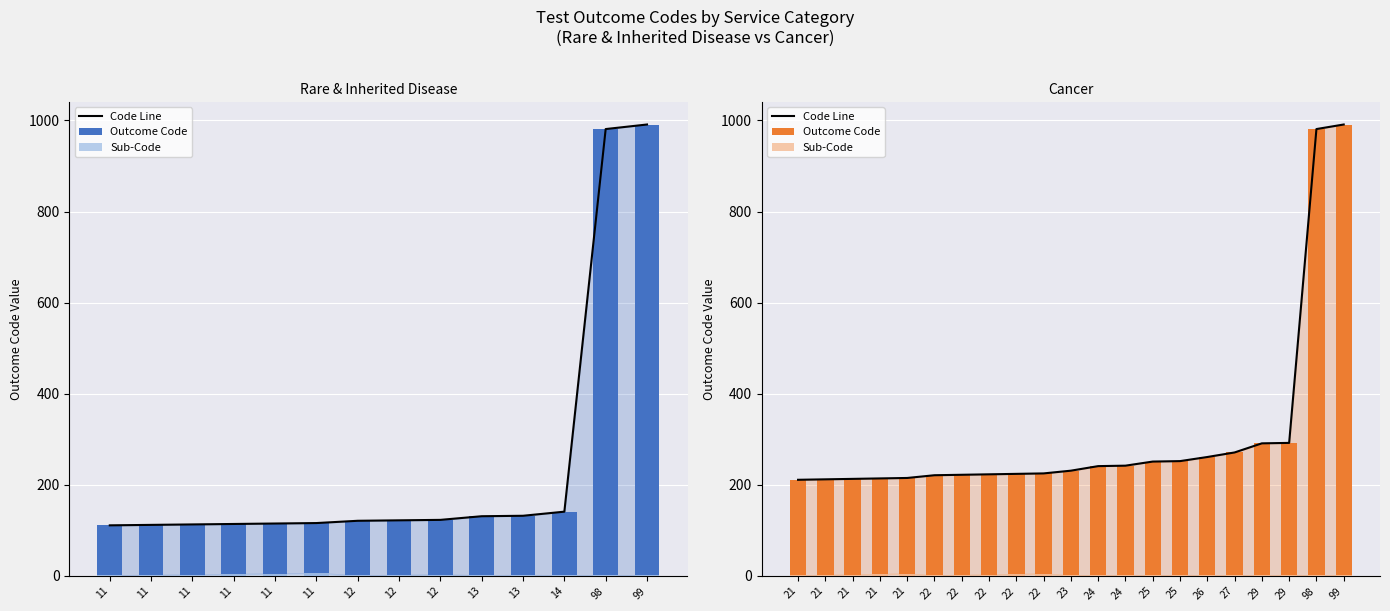

Which series has the largest range (max minus min)?

Code Line